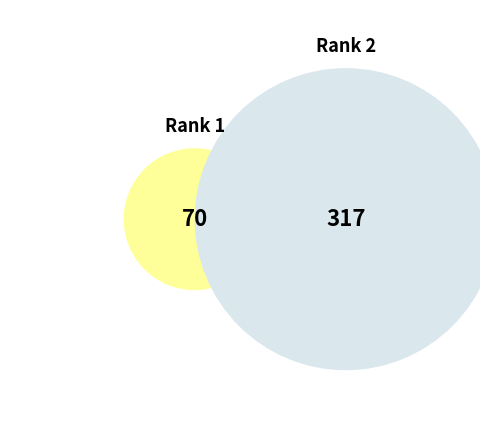

To the nearest percent, what is the difference between the Rank 1 and Rank 2 slice percentages?

64%